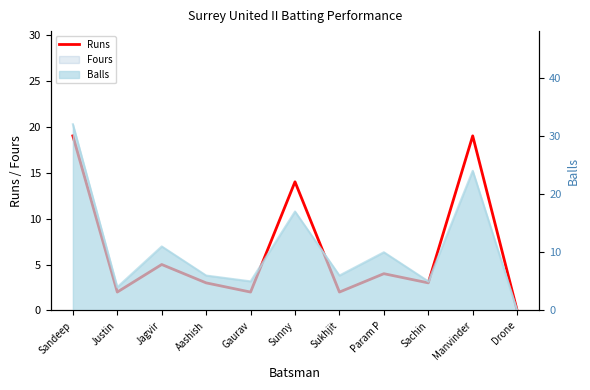

At which category does the data reach its first local peak?

Jagvir